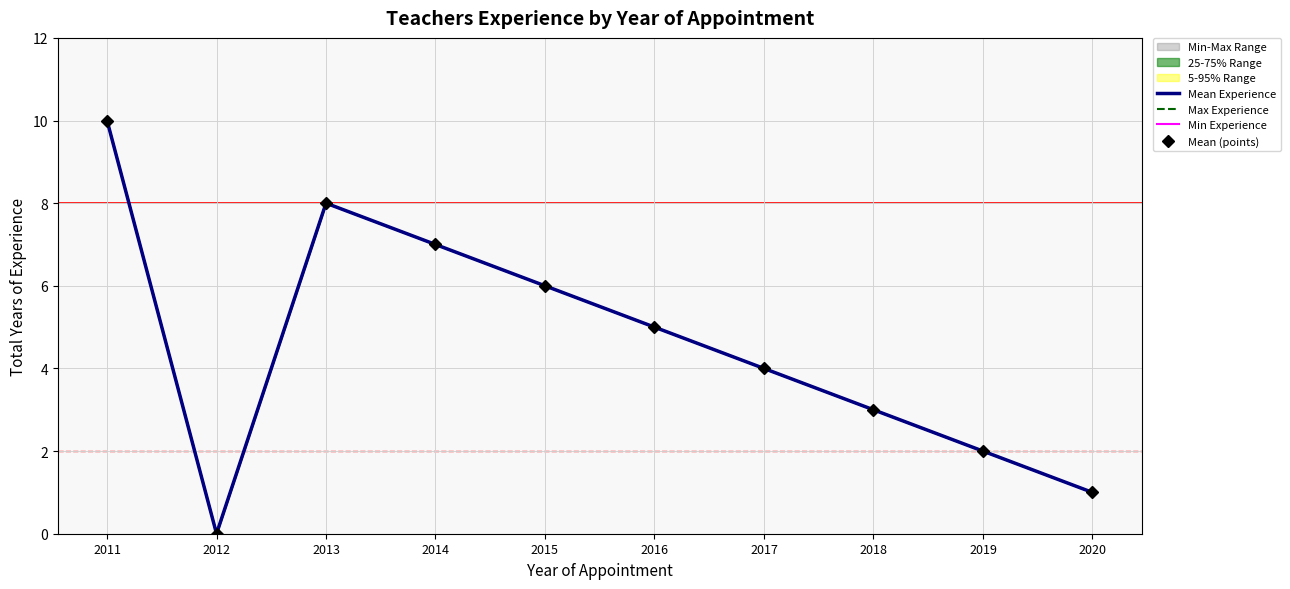

How many lines are shown in the chart?

4